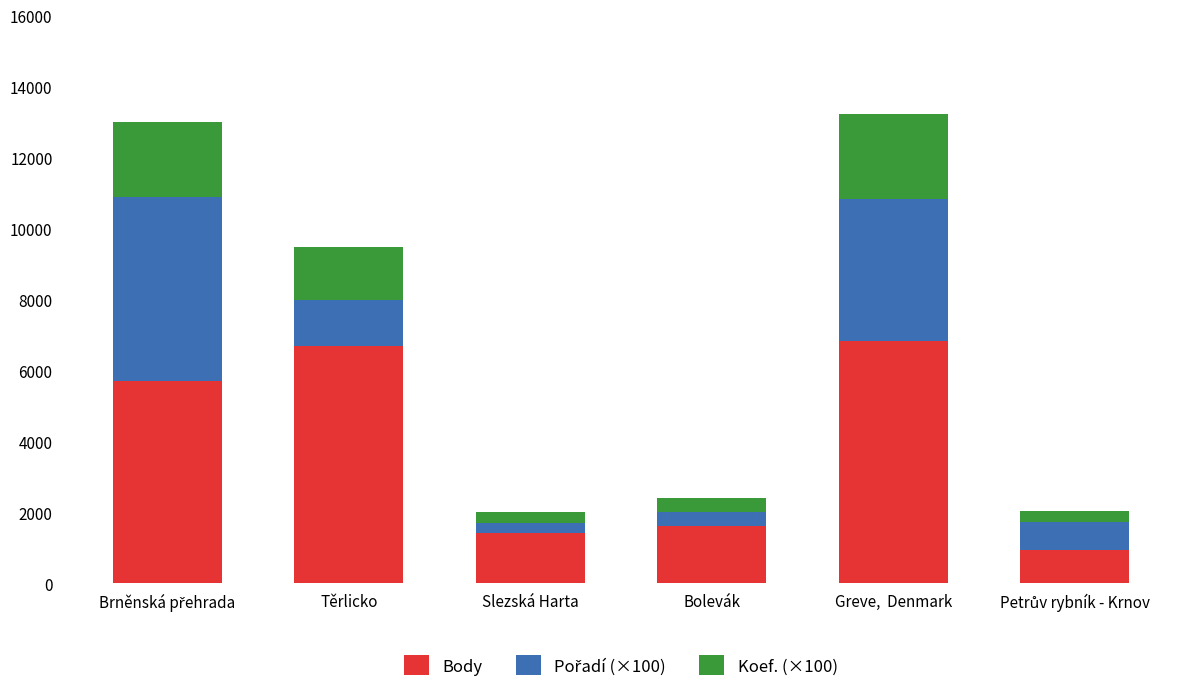

What is the minimum value for Body?

936